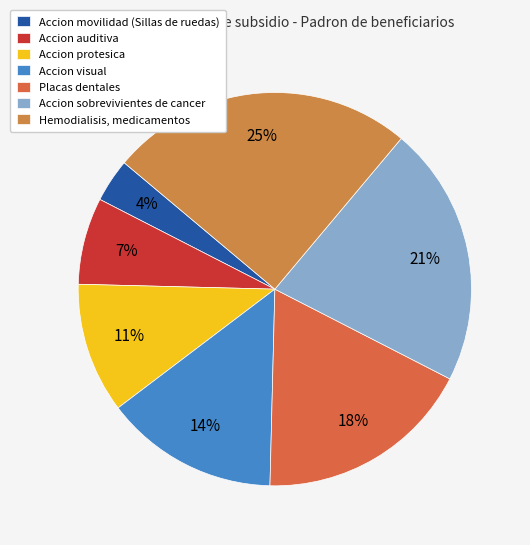

How many segments does this pie chart have?

7